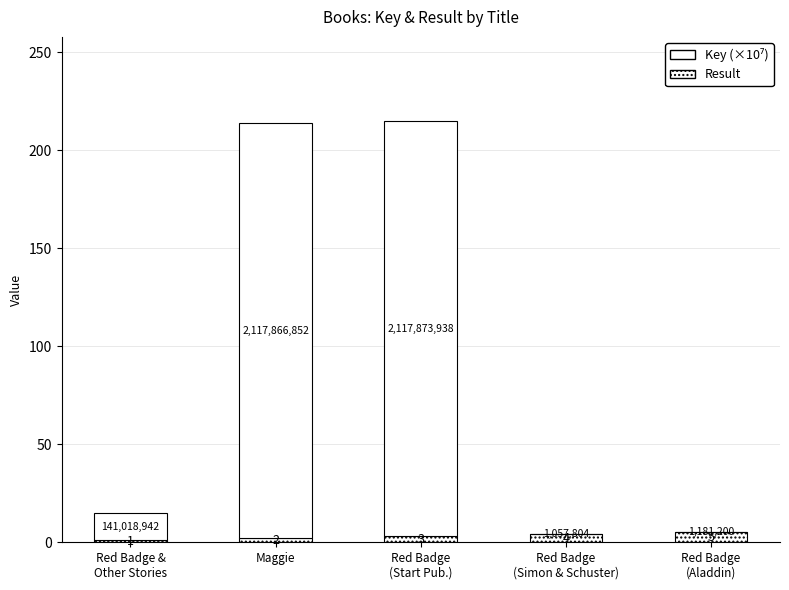

List the labels in order of Key (×10⁷) value, smallest first.

Red Badge
(Simon & Schuster), Red Badge
(Aladdin), Red Badge &
Other Stories, Maggie, Red Badge
(Start Pub.)